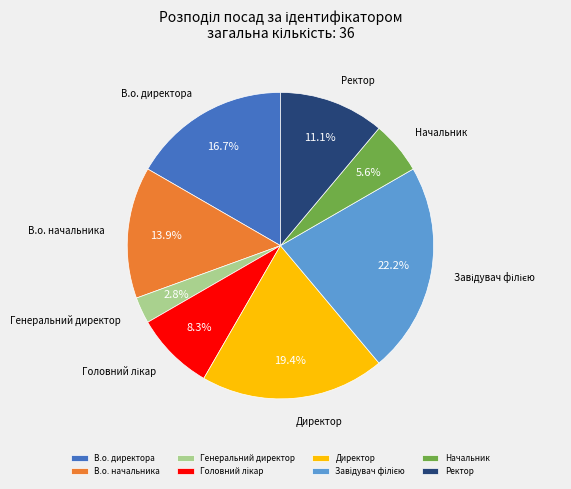

Does В.о. начальника account for over 50% of the chart?

No